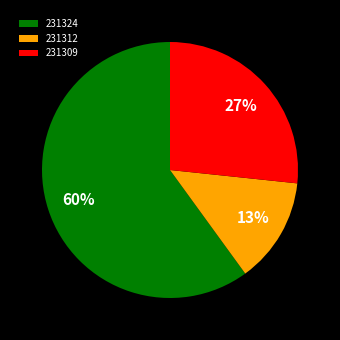

Which category has the smallest portion of the pie?

231312